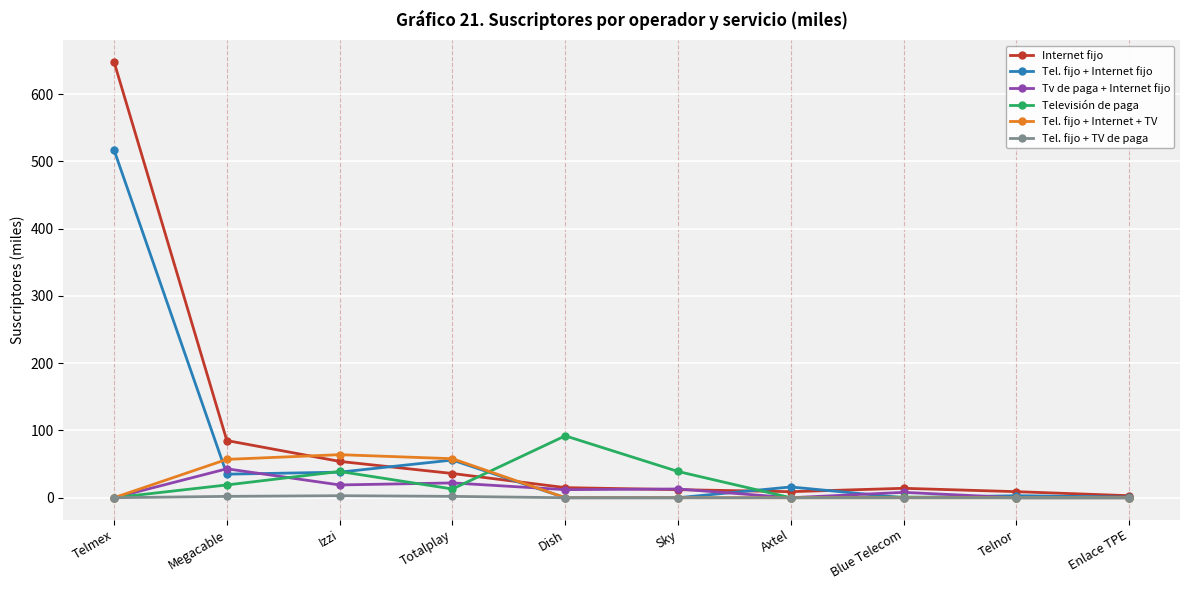

Is it true that Tv de paga + Internet fijo equals 27 at Telnor?

False